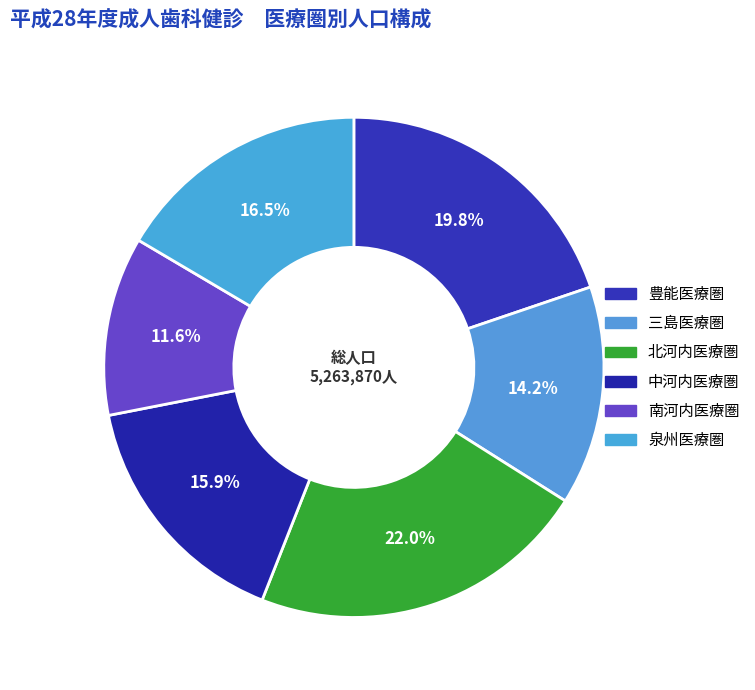

Count the number of slices in the pie.

6